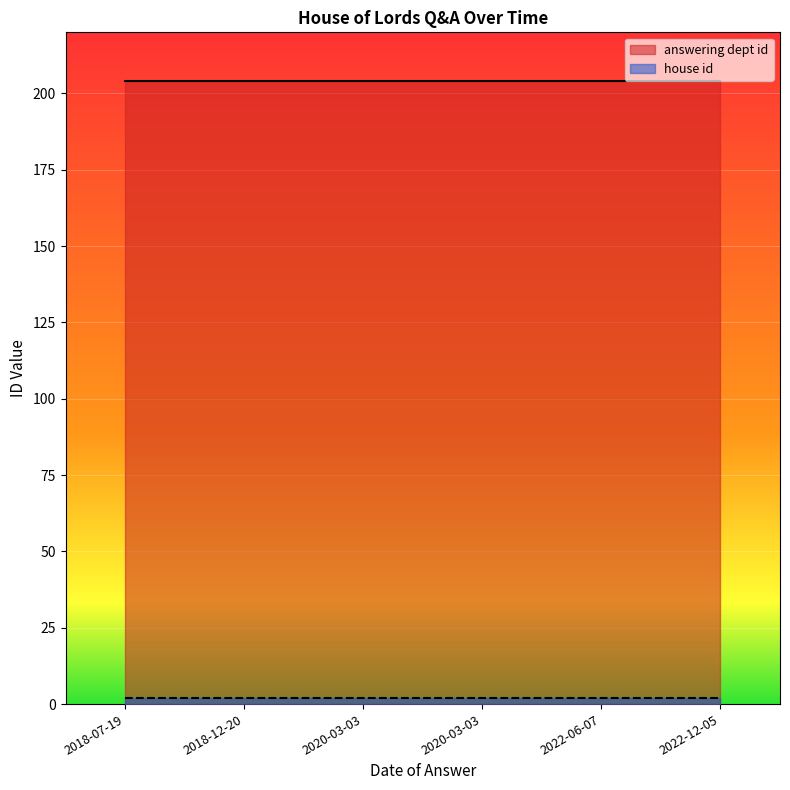

List the labels in order of house id value, smallest first.

2018-07-19, 2018-12-20, 2020-03-03, 2020-03-03, 2022-06-07, 2022-12-05